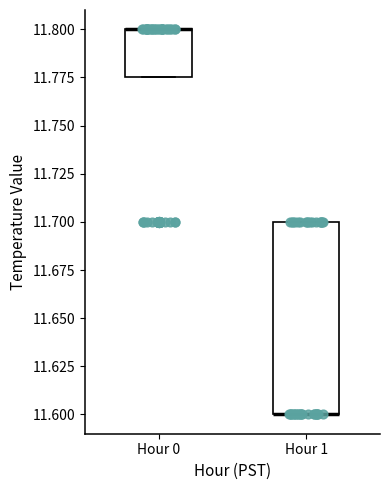

Reading left to right, read every box against the y-axis: the position of its median line, the range the box covers, and the ends of its whiskers. The values are not printed on the chart, so give them approximately, as read against the axis.

Hour 0: median 11.800 (drawn on the box's upper edge), box 11.775 to 11.800, whiskers 11.775 to 11.800
Hour 1: median 11.600 (drawn on the box's lower edge), box 11.600 to 11.700, whiskers 11.600 to 11.700